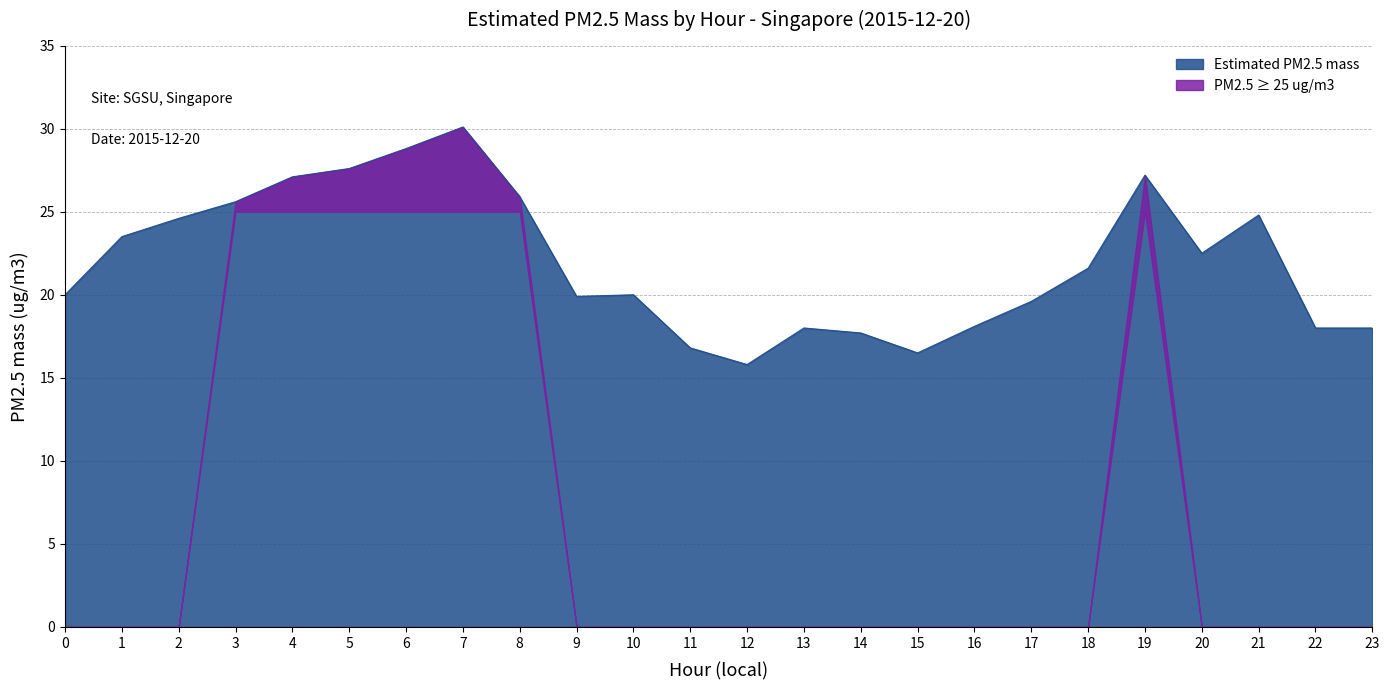

The chart shows a value of 24.8 at 21. True or false?

True